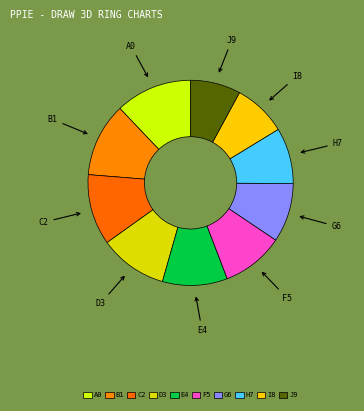

What is the ratio of the value at I8 to the value at G6?

0.9